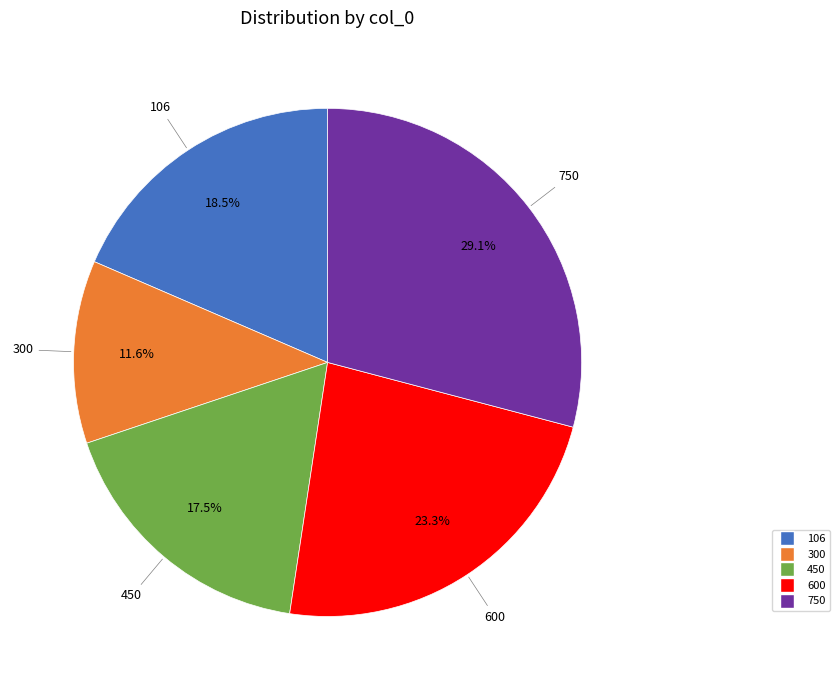

To the nearest percent, what is the combined percentage of 300 and 750?

41%